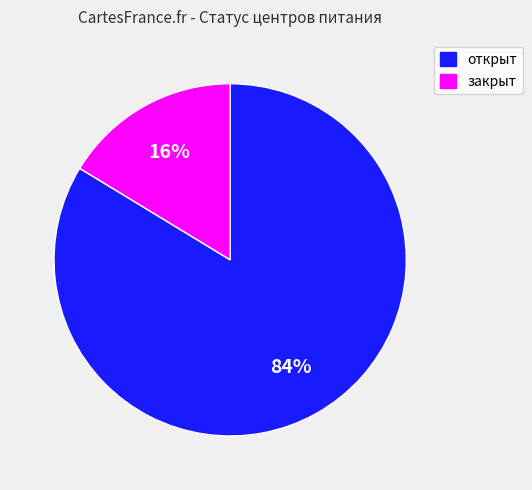

What is the smallest slice in the pie chart?

закрыт